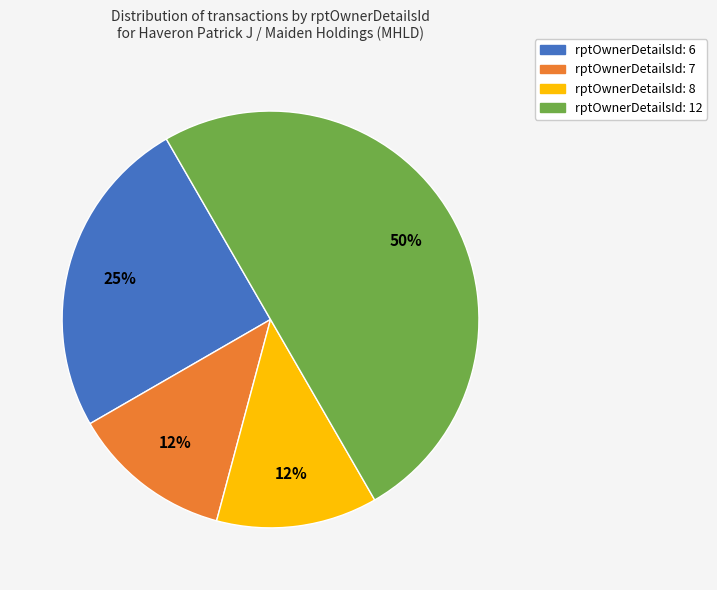

To the nearest percent, what is the average slice percentage?

25%